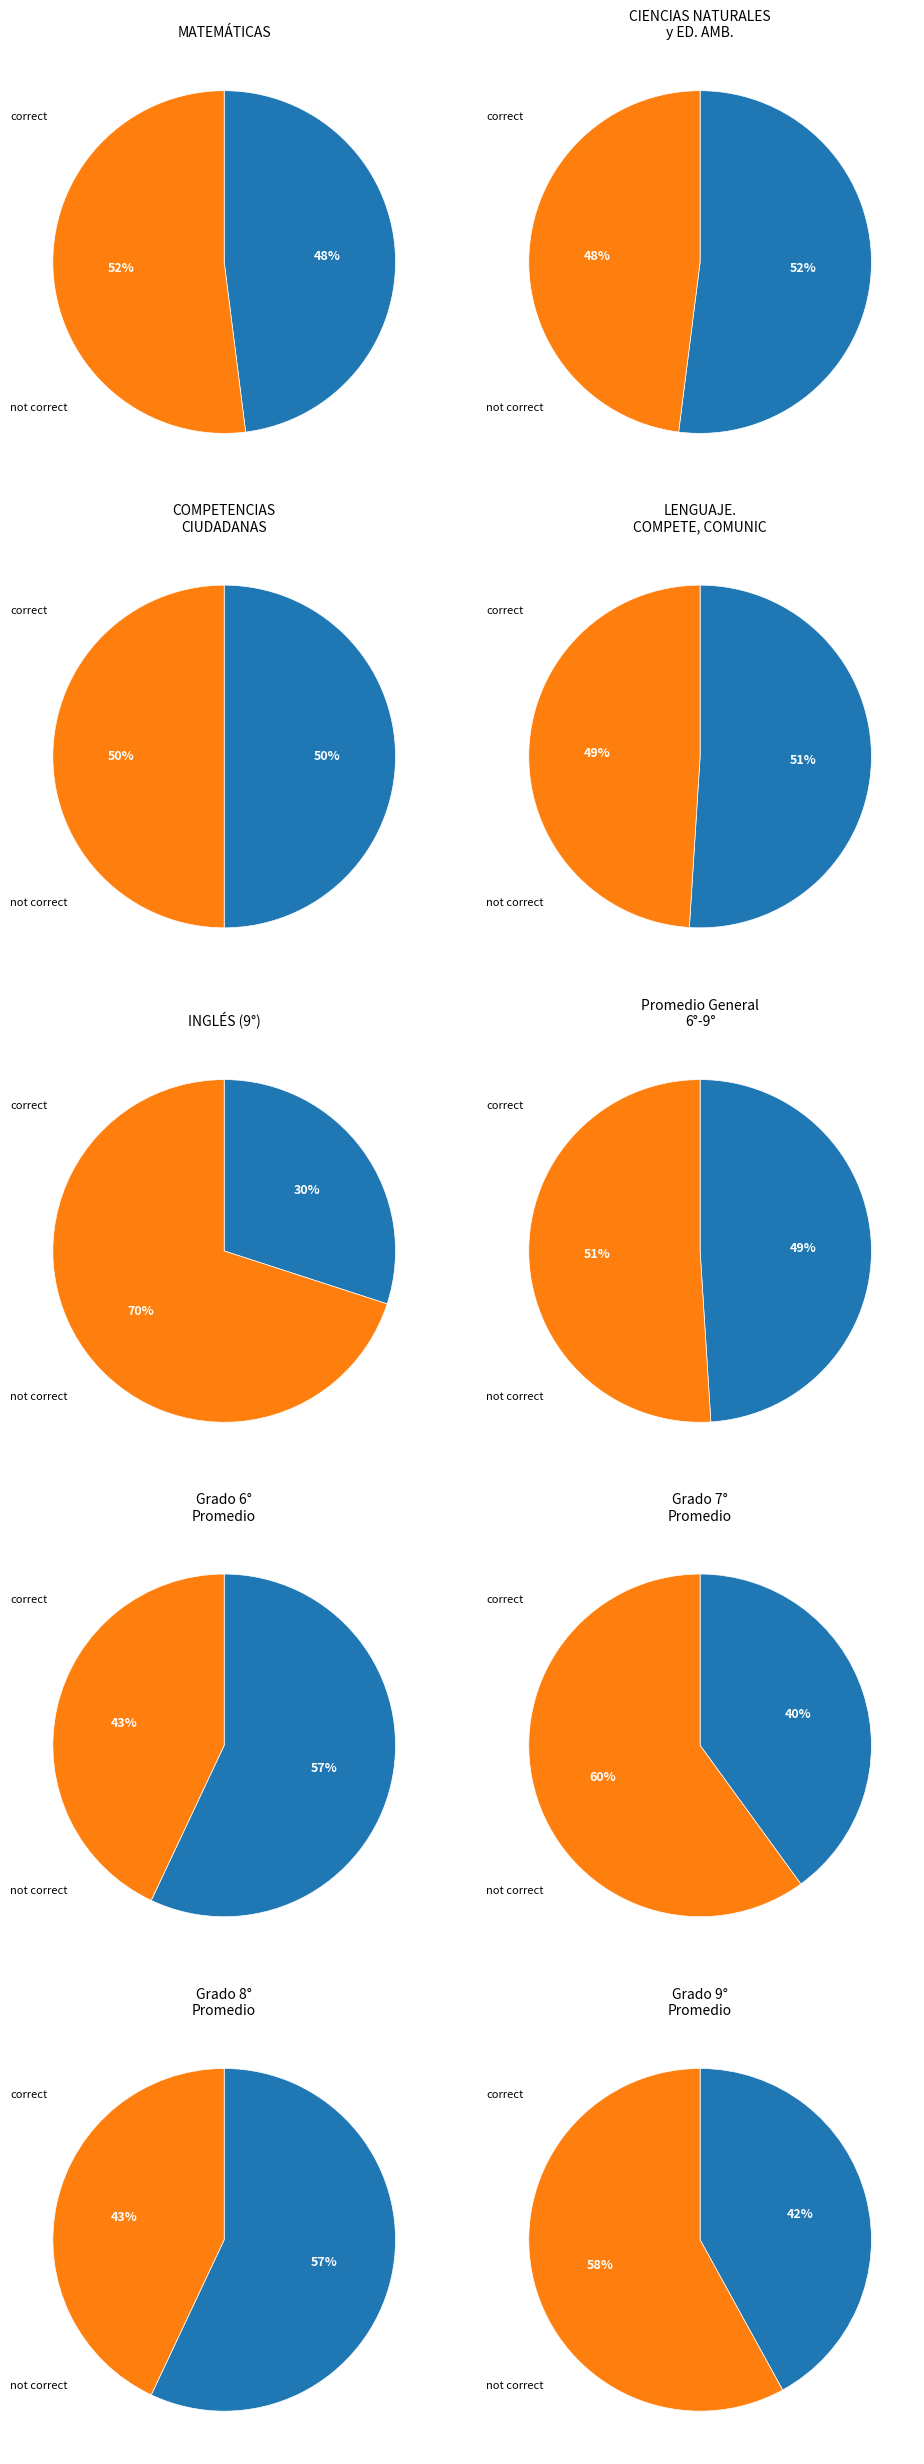

Does 0 represent more than half of the total?

No